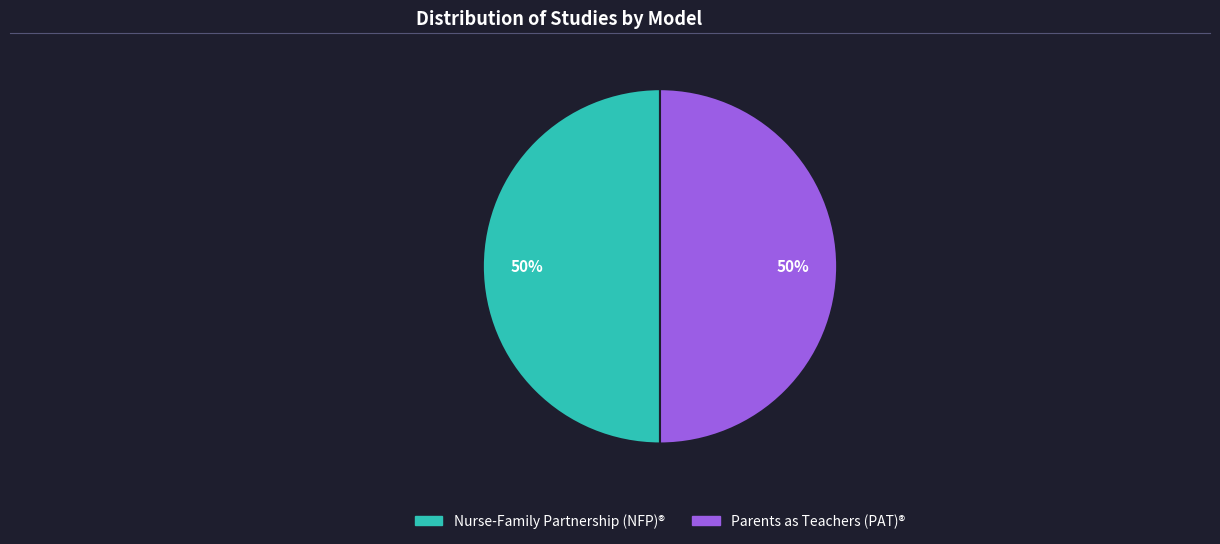

Count the number of slices in the pie.

2